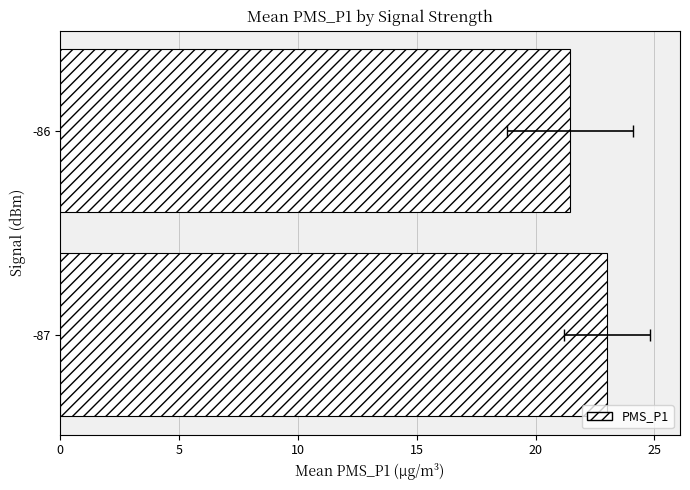

True or false: the data shows 23.0 at -87.

True